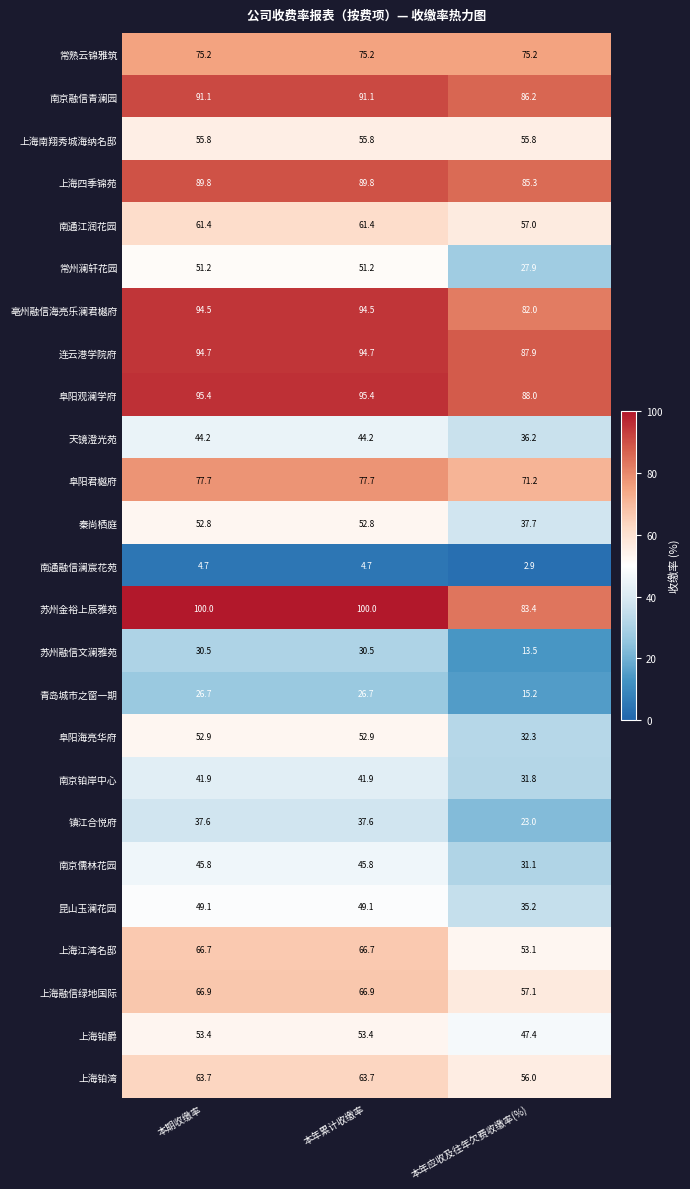

Rank the series by their maximum value, from highest to lowest.

苏州金裕上辰雅苑, 阜阳观澜学府, 连云港学院府, 亳州融信海亮乐澜君樾府, 南京融信青澜园, 上海四季锦苑, 阜阳君樾府, 常熟云锦雅筑, 上海融信绿地国际, 上海江湾名邸, 上海铂湾, 南通江润花园, 上海南翔秀城海纳名邸, 上海铂爵, 阜阳海亮华府, 秦尚栖庭, 常州澜轩花园, 昆山玉澜花园, 南京儒林花园, 天镜澄光苑, 南京铂岸中心, 镇江合悦府, 苏州融信文澜雅苑, 青岛城市之窗一期, 南通融信澜宸花苑